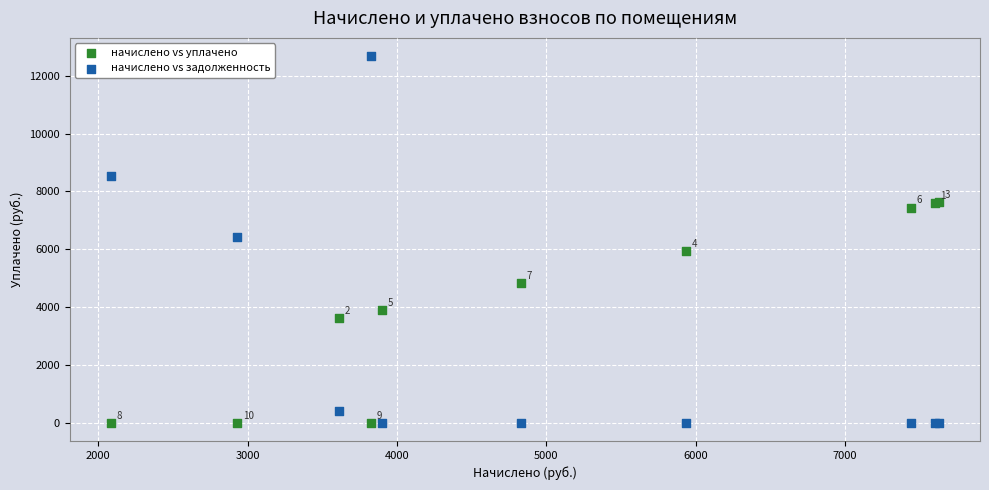

Which series has the largest Y range (max minus min)?

начислено vs задолженность